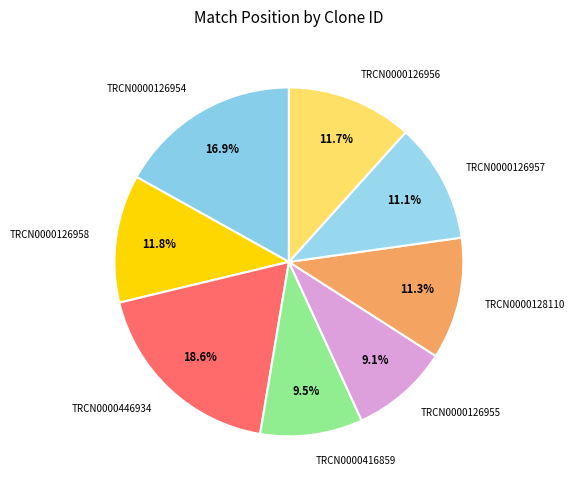

Which category has the biggest portion of the pie?

TRCN0000446934